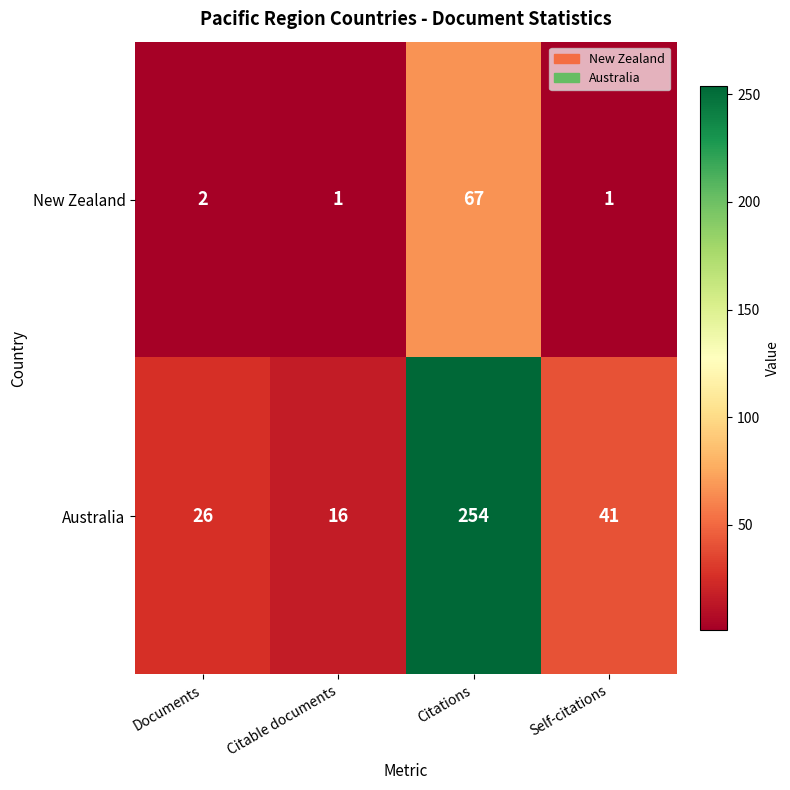

What is the total value across all series at Self-citations?

42